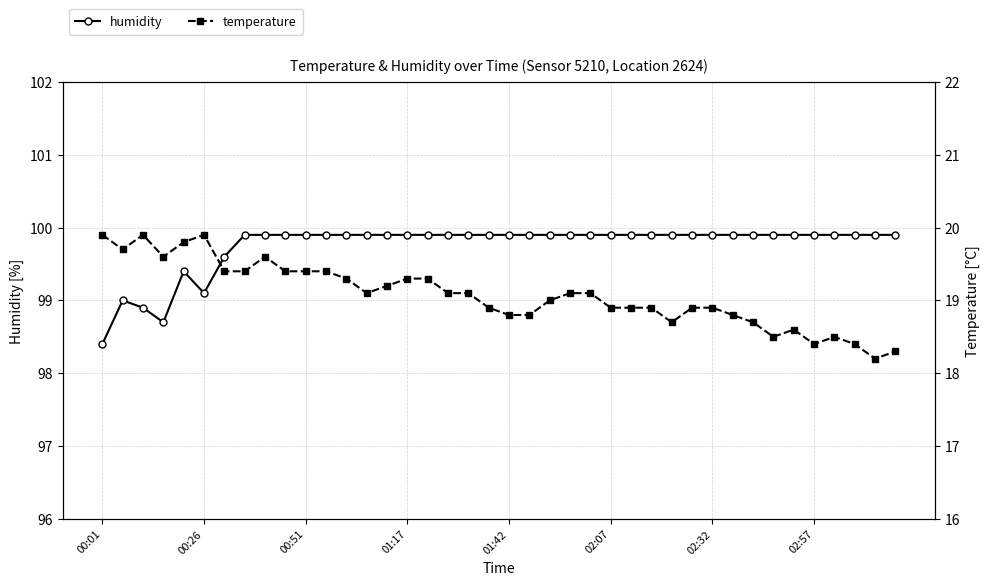

What is the highest value of the humidity series?

99.9